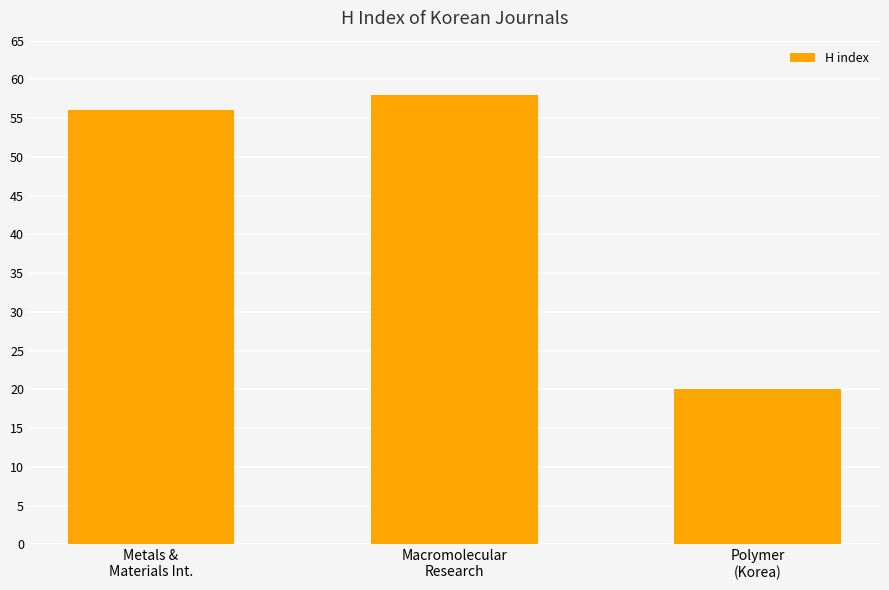

Which label corresponds to the largest value in the chart?

Macromolecular
Research